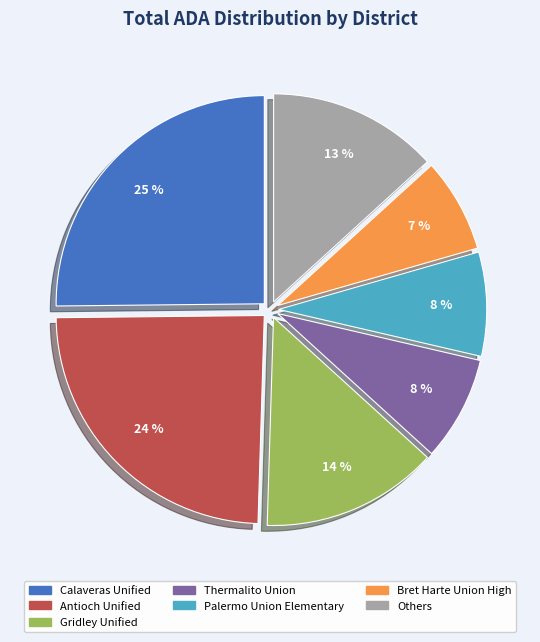

Is there any slice that represents more than half of the pie?

No